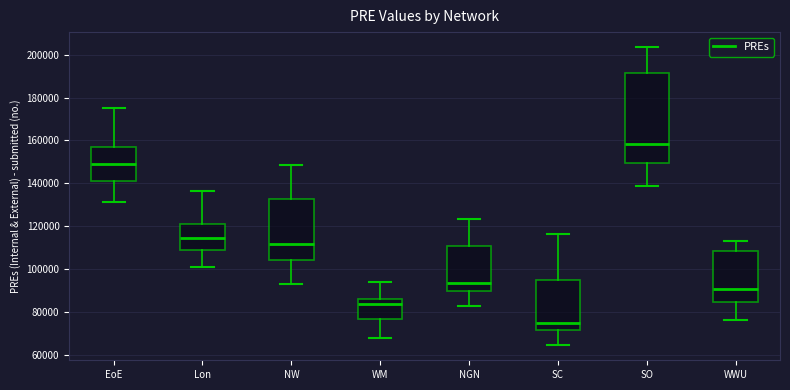

Which box is the tallest, from its lower edge to its upper edge?

SO